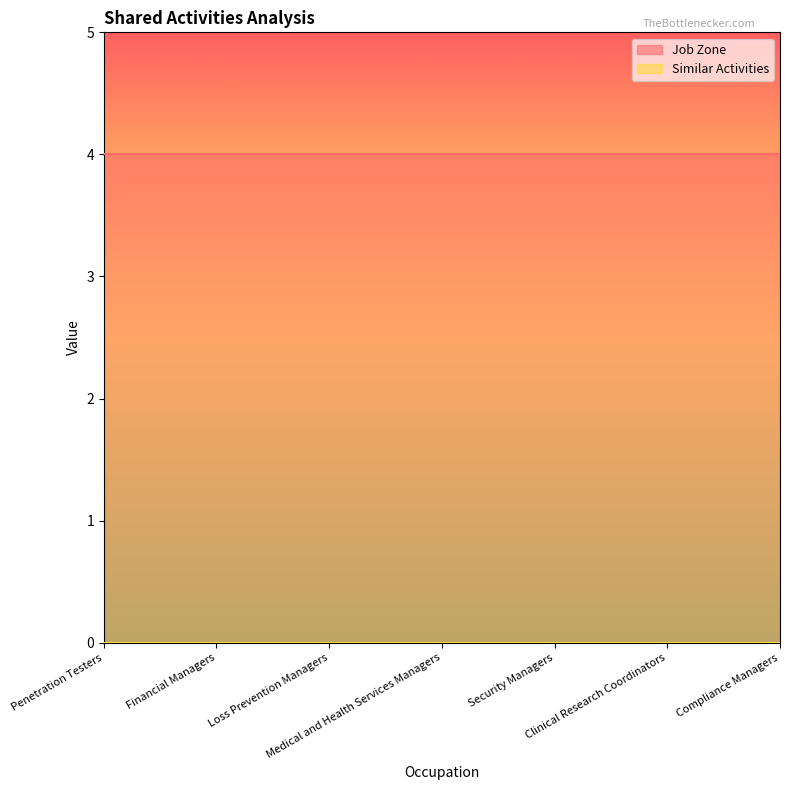

Rank the series at Medical and Health Services Managers from lowest to highest value.

Similar Activities, Job Zone